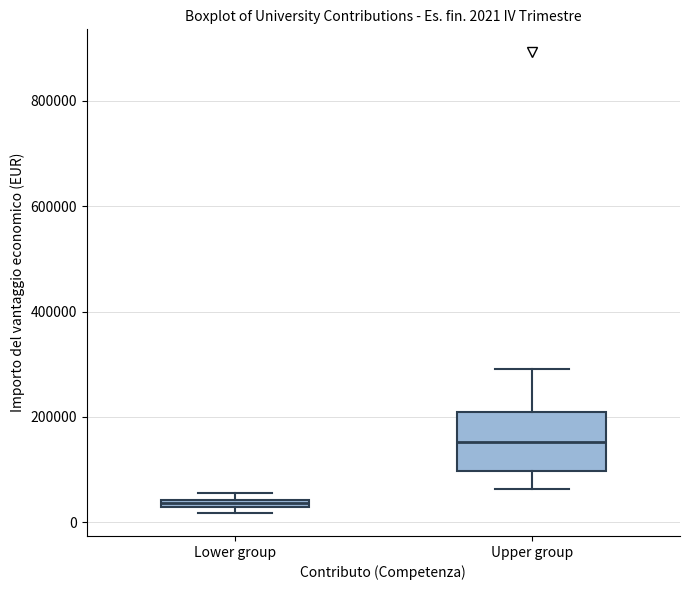

Which box is the tallest, from its lower edge to its upper edge?

Upper group